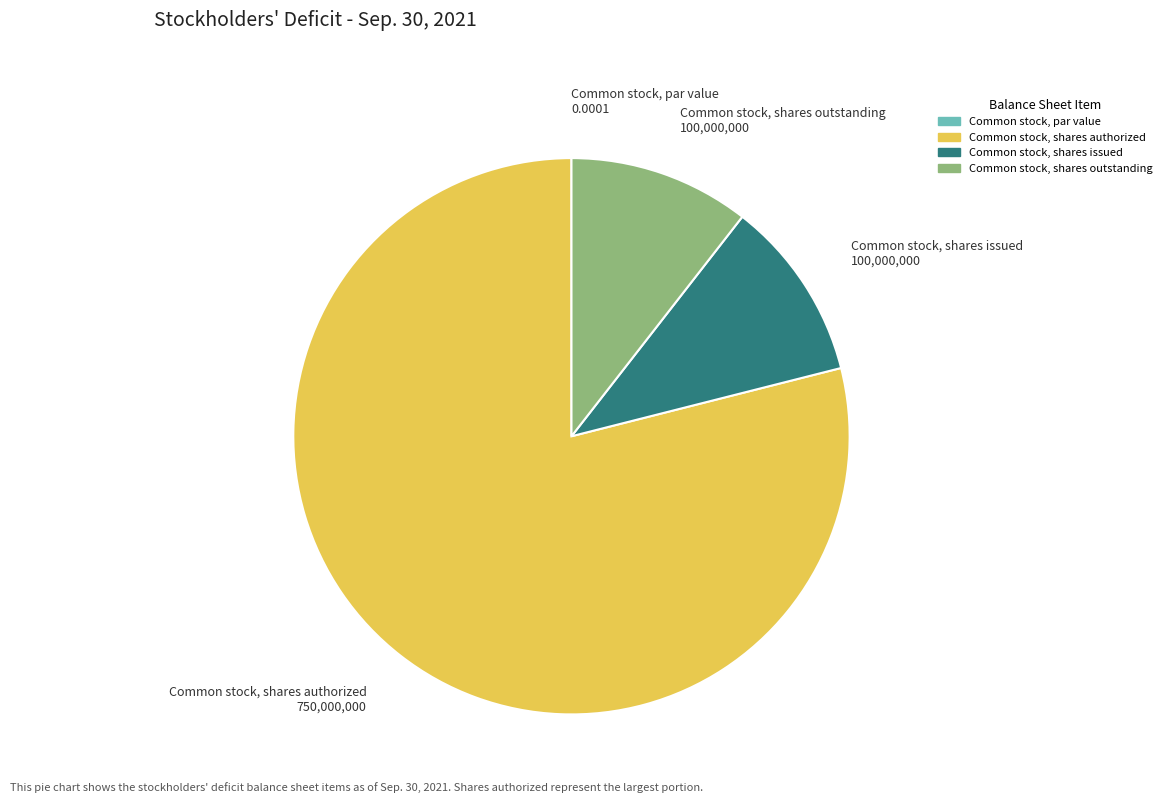

Which has a higher value, Common stock, shares issued or Common stock, shares authorized?

Common stock, shares authorized